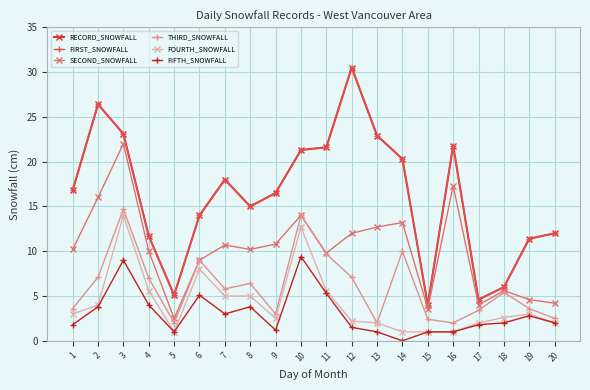

What is the maximum value for FOURTH_SNOWFALL?

14.0